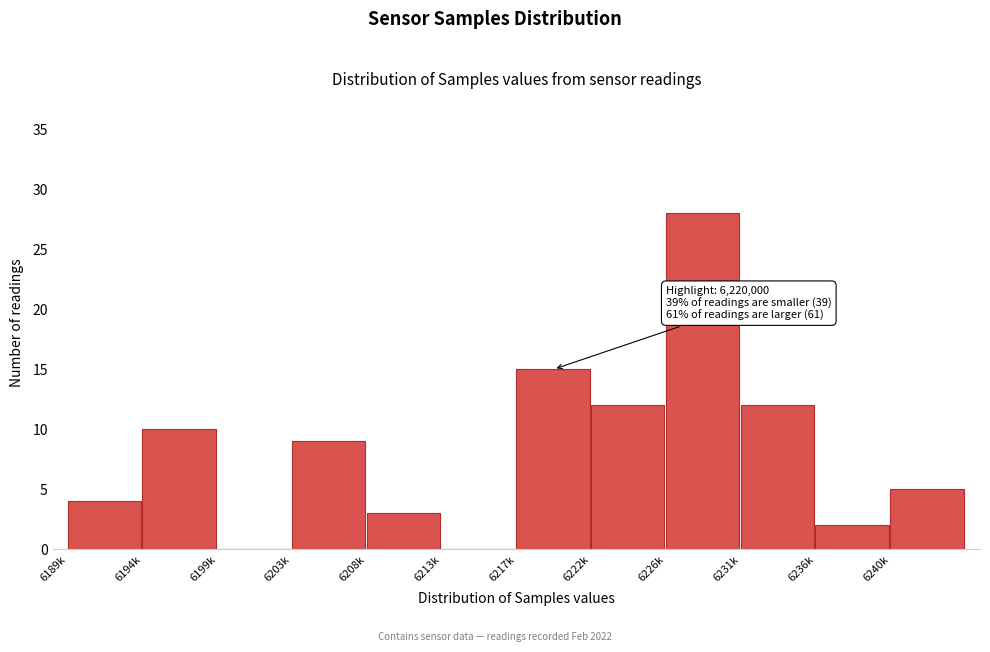

Reading left to right, extract all data points from this chart.

6189k=4	6194k=10	6199k=0	6203k=9	6208k=3	6213k=0	6217k=15	6222k=12	6226k=28	6231k=12	6236k=2	6240k=5